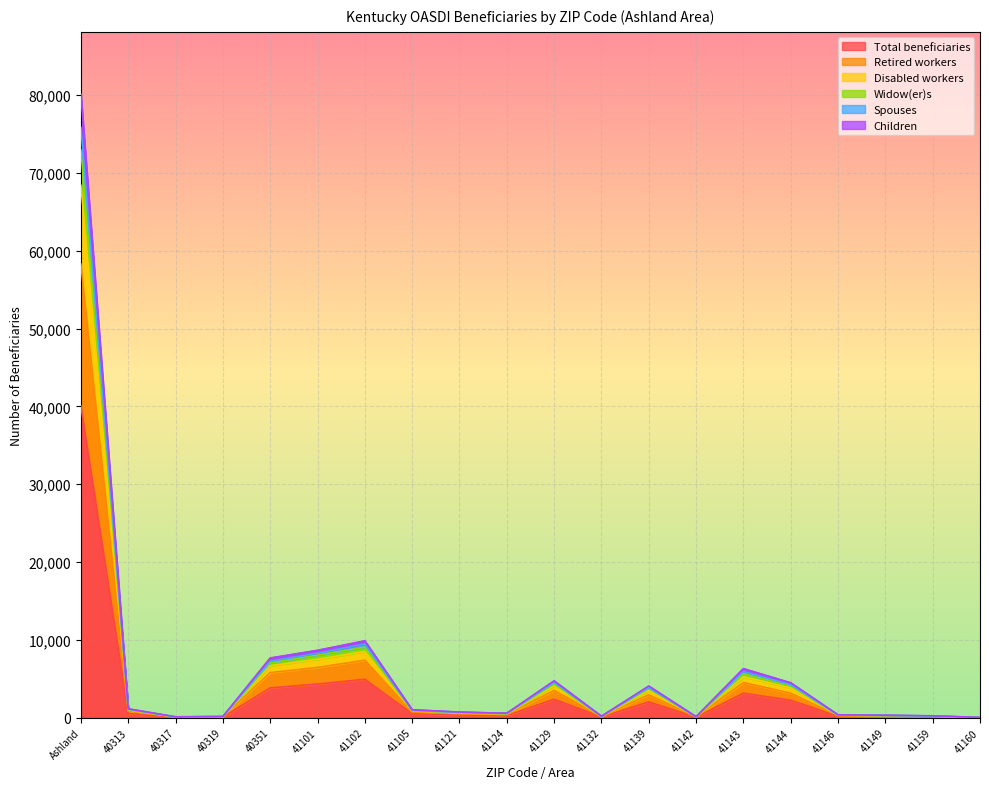

True or false: Retired workers and Widow(er)s intersect in this chart.

False